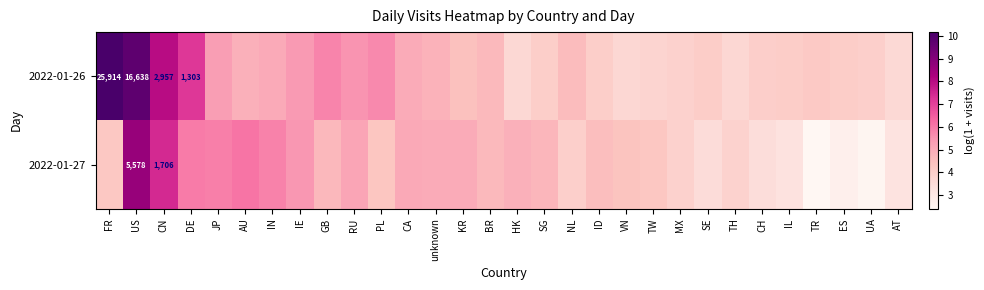

Count the number of categories in the chart.

30